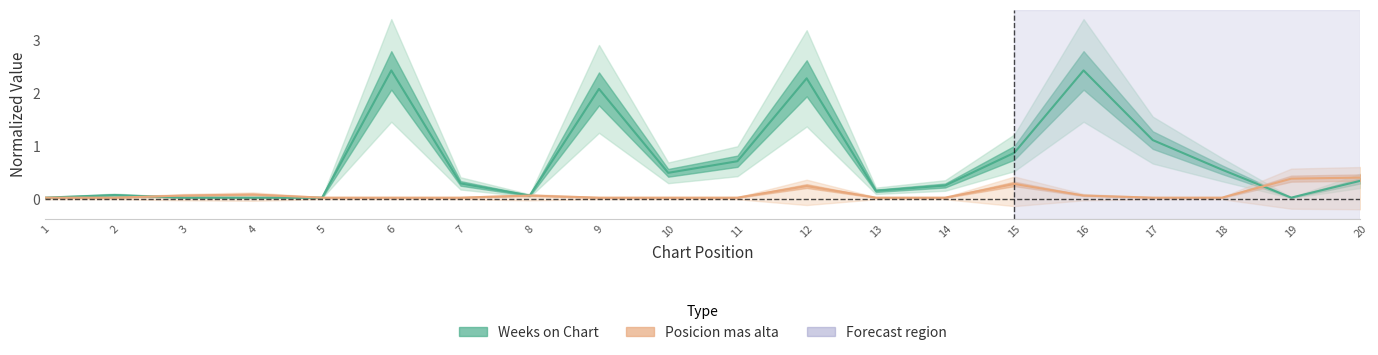

What is the difference between the second highest and second lowest values in the Posicion mas alta series?

0.4